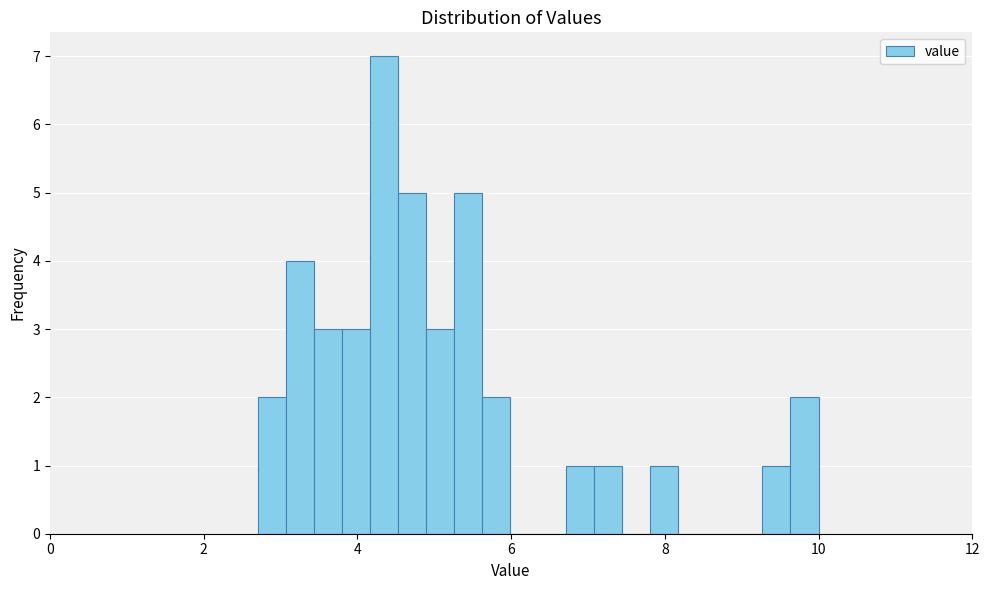

Around what value on the x-axis is the tallest bar? Give the approximate position of its centre, as read against the axis.

4.4